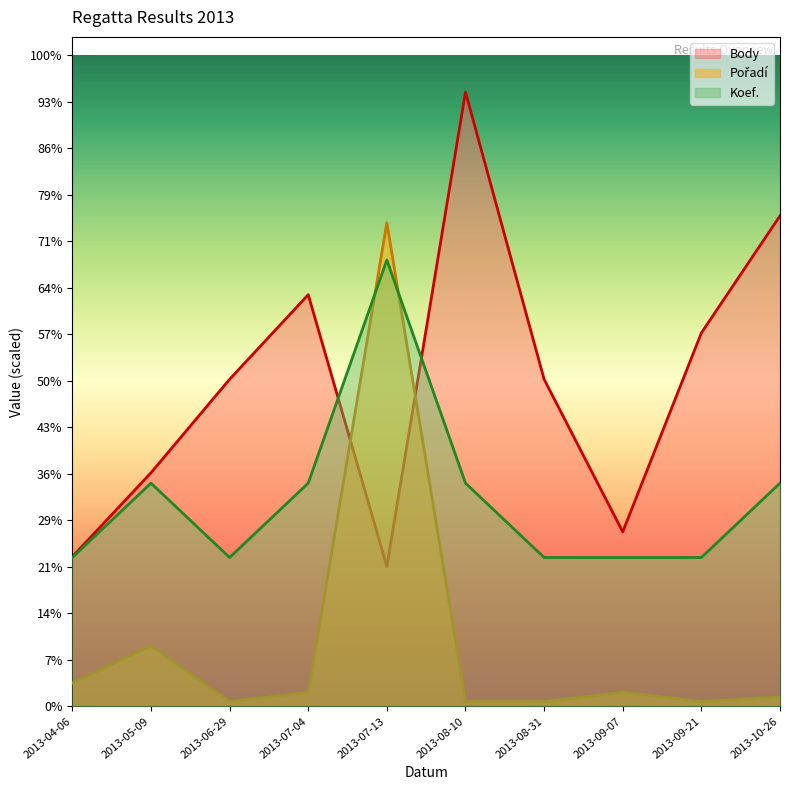

Count the number of categories in the chart.

10